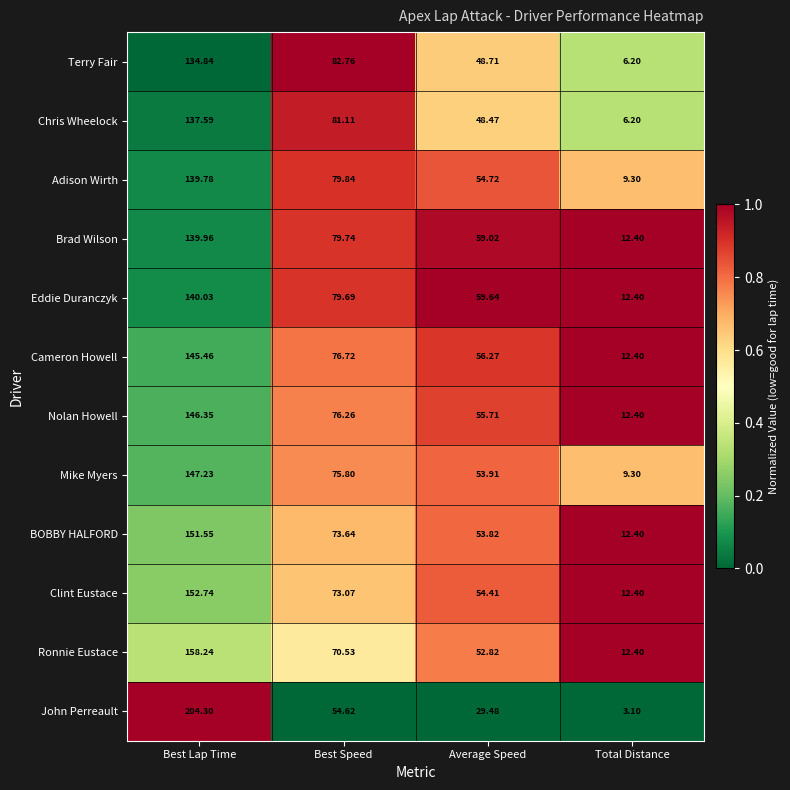

List the labels in order of John Perreault value, largest first.

Best Lap Time, Best Speed, Average Speed, Total Distance